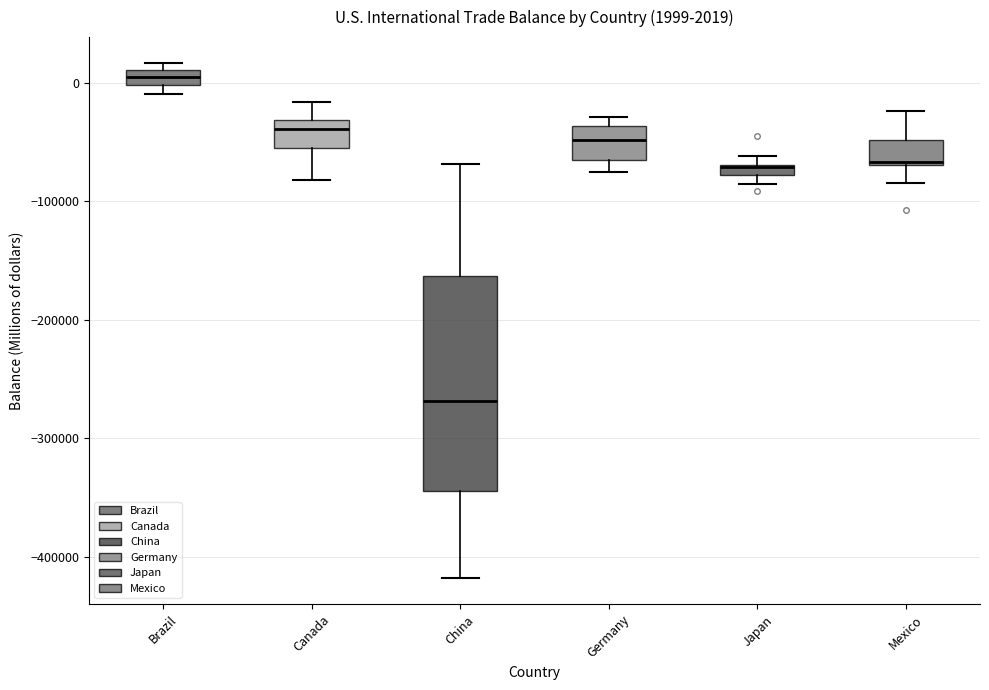

Which box has the lowest median line?

China